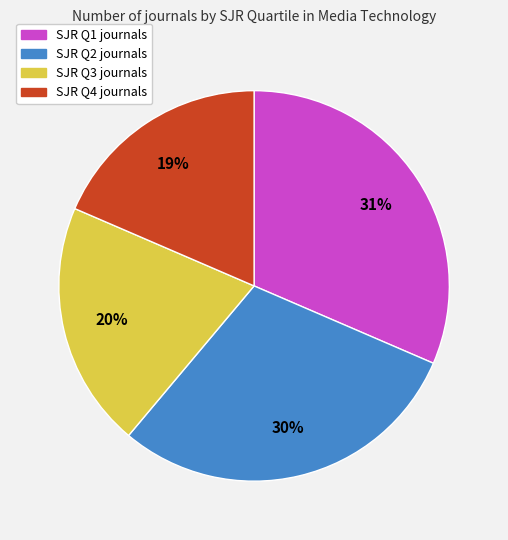

Is there a majority slice in this chart?

No